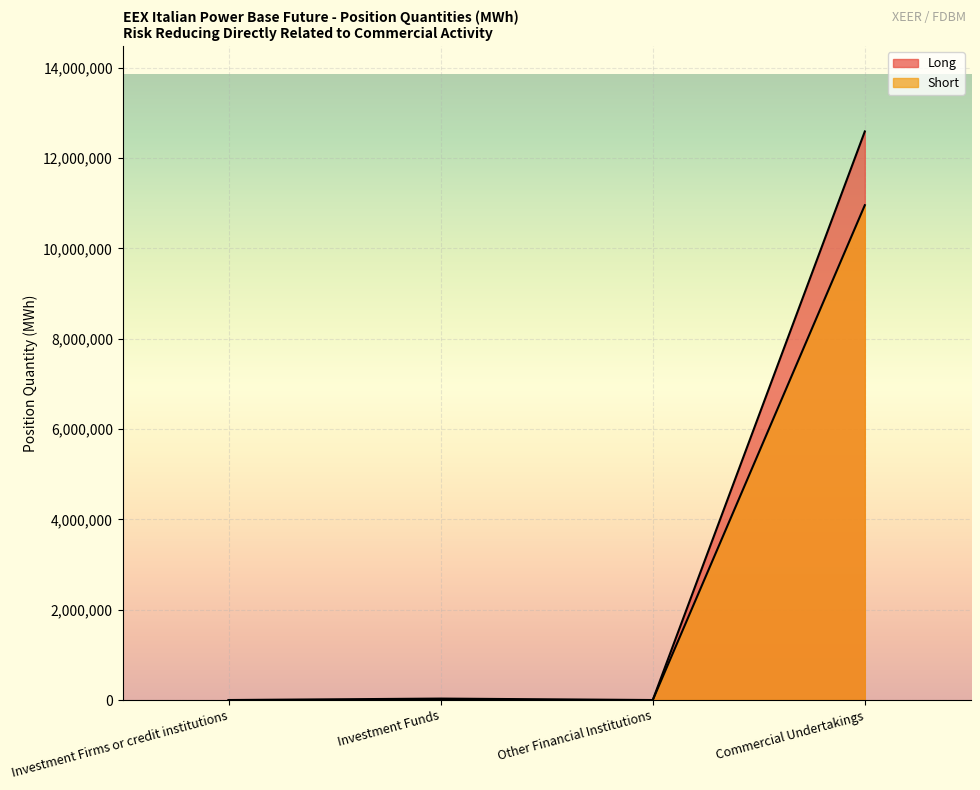

At Commercial Undertakings, list the series in order from smallest to largest.

Short, Long